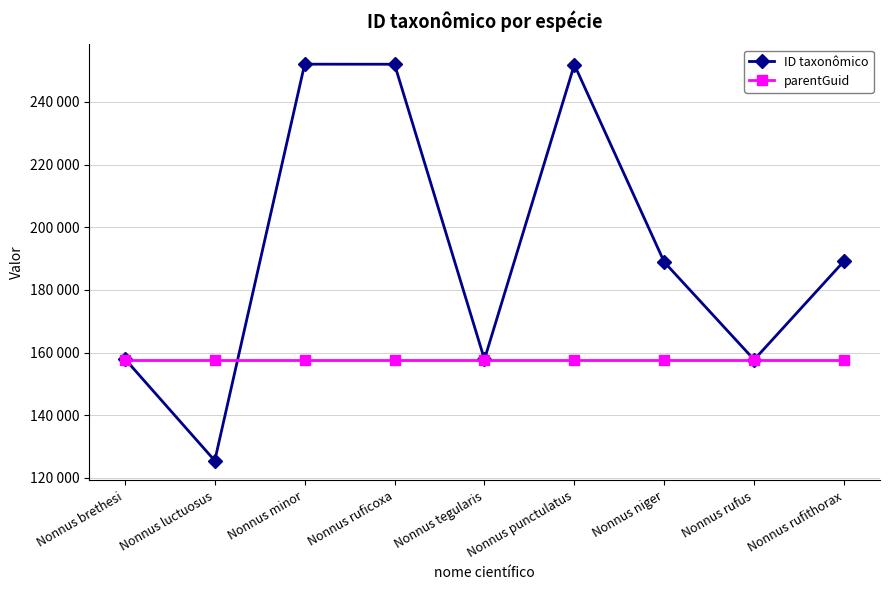

Where is ID taxonômico nearest to the value 188778?

Nonnus niger